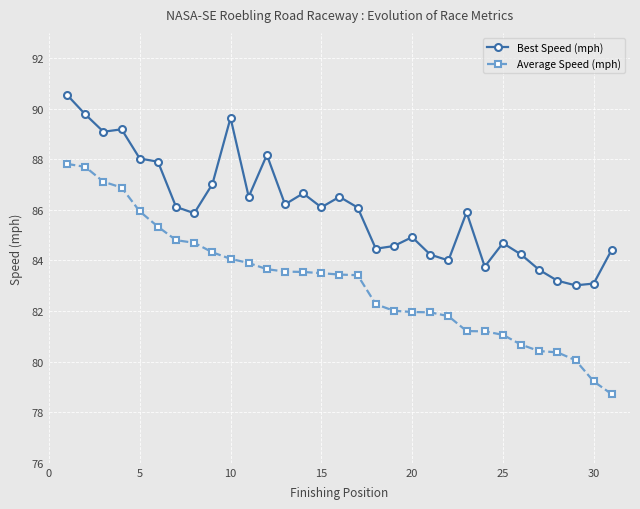

What is the sum of all Best Speed (mph) values?

2667.6